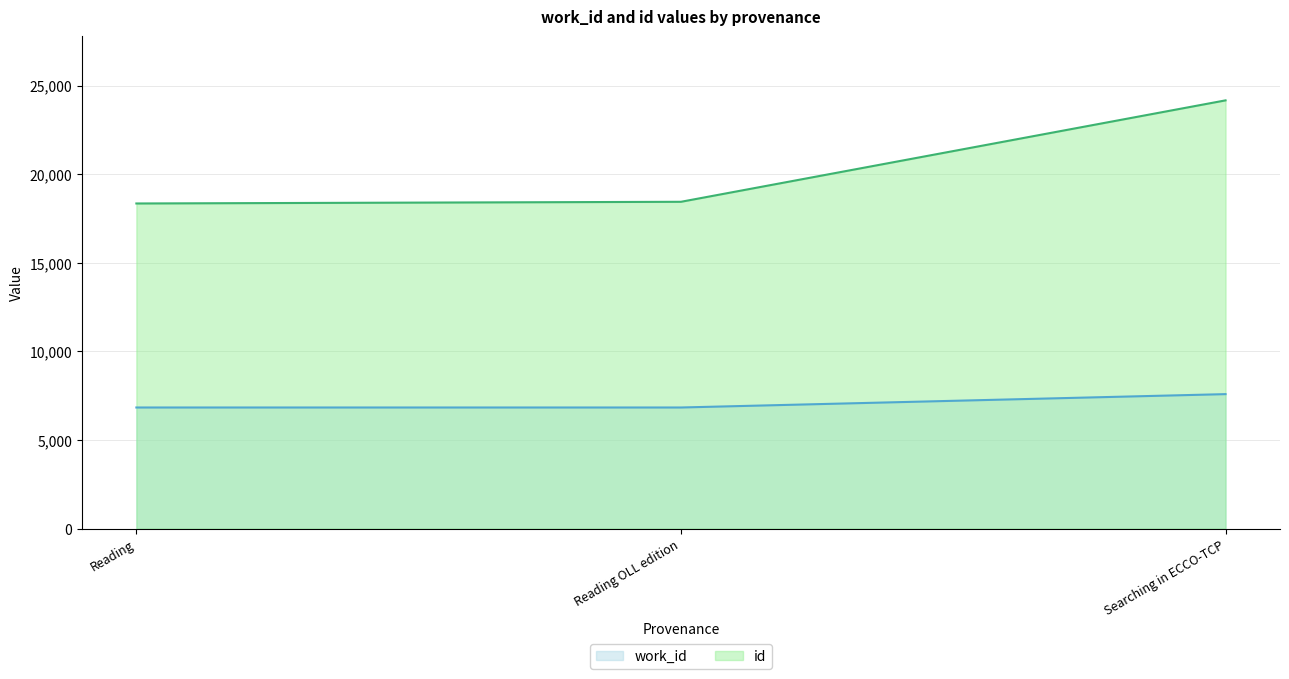

What is the value of the work_id point at the 3rd from the left?

7587